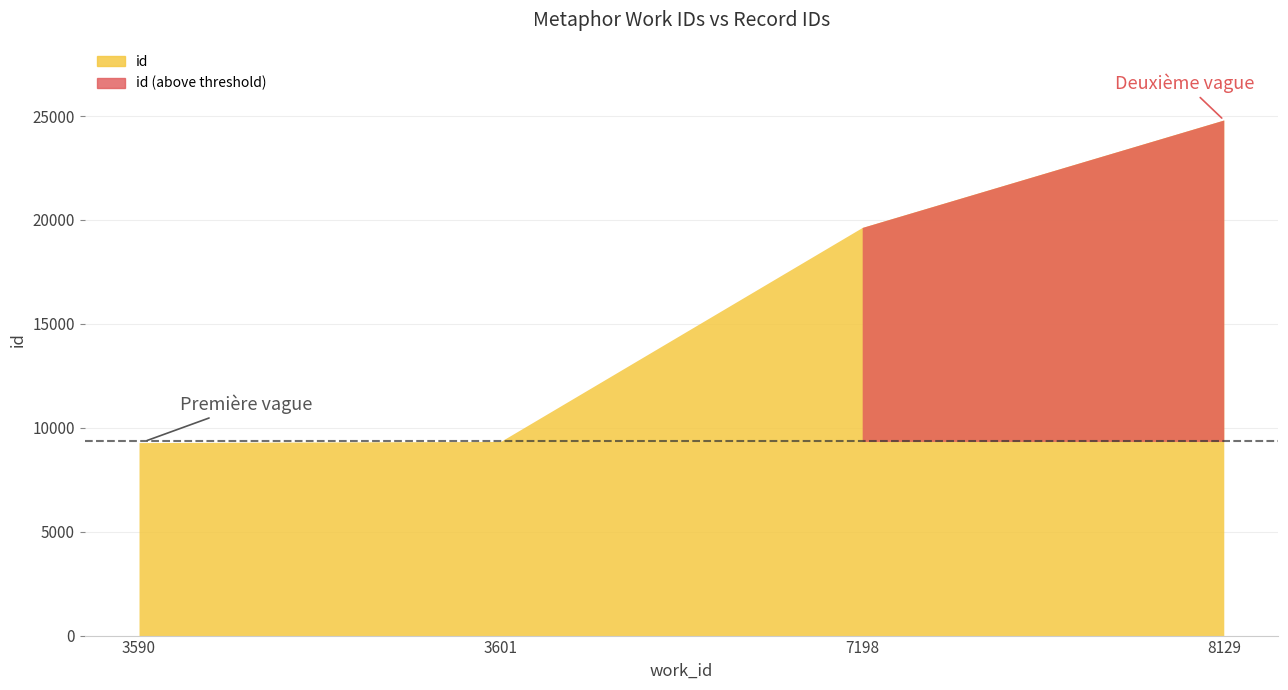

Reading left to right, what are all the values shown in this chart?

9286	9341	19638	24808